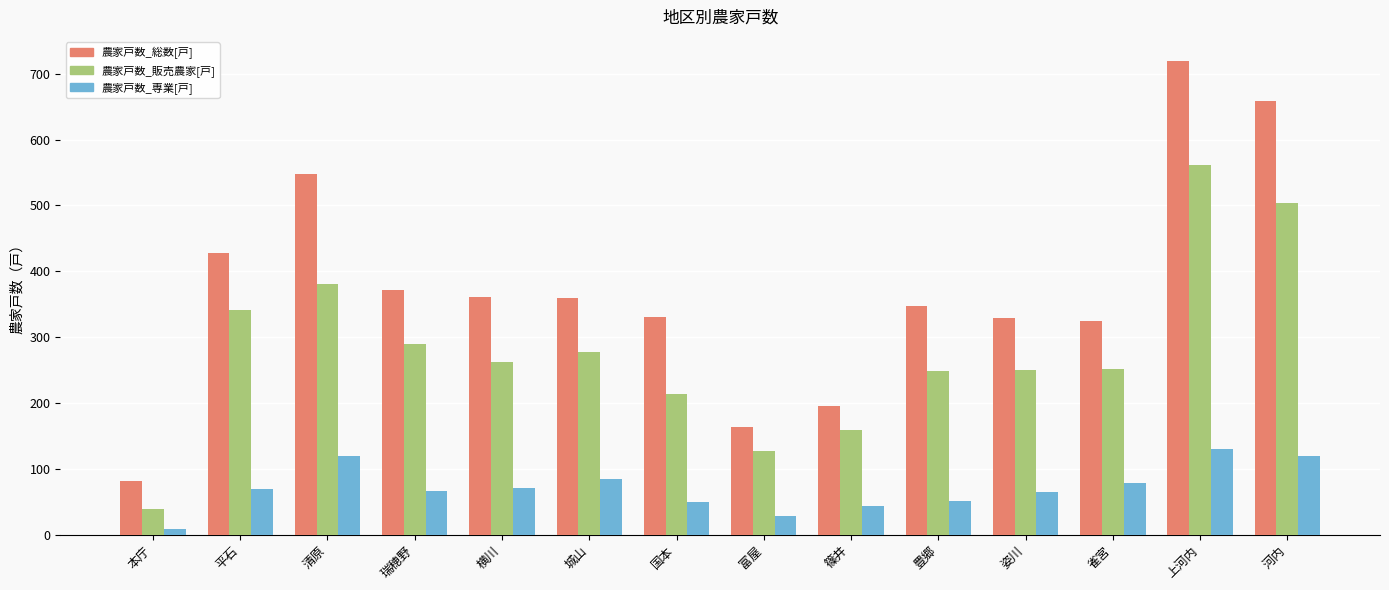

Rank the series at 国本 from lowest to highest value.

農家戸数_専業[戸], 農家戸数_販売農家[戸], 農家戸数_総数[戸]